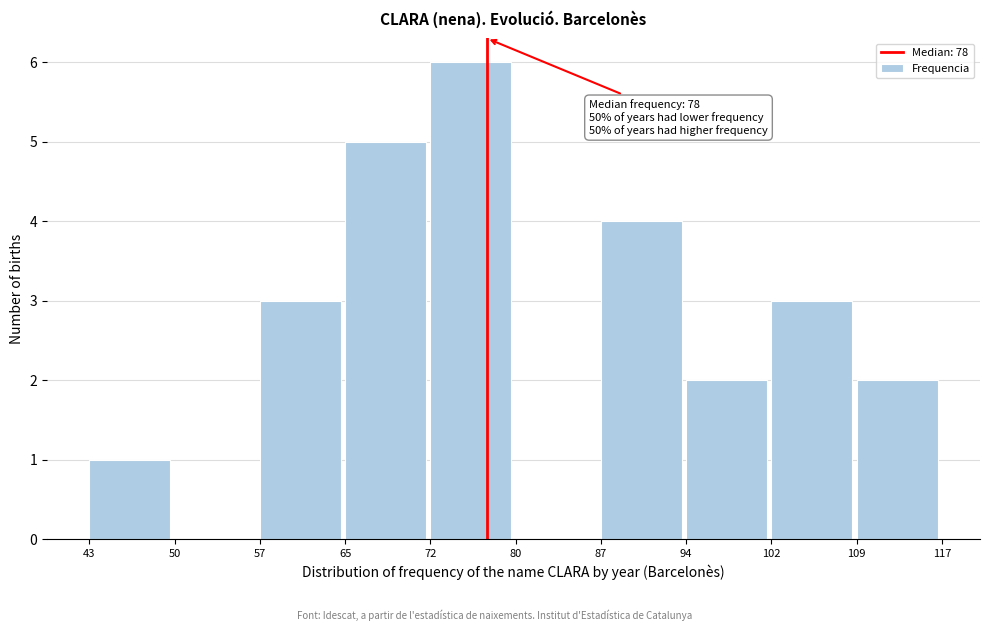

Which range on the x-axis has the tallest bar?

72 to 80